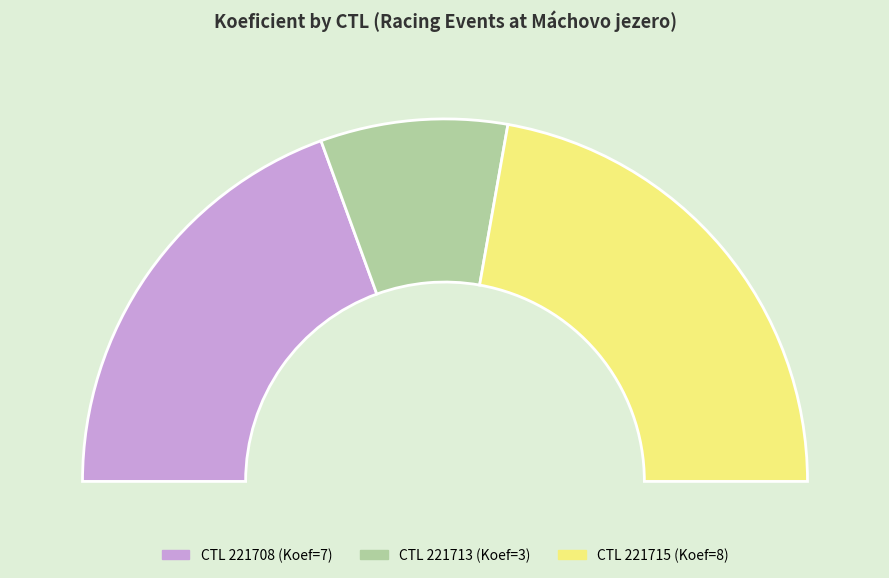

Count the number of slices in the pie.

3